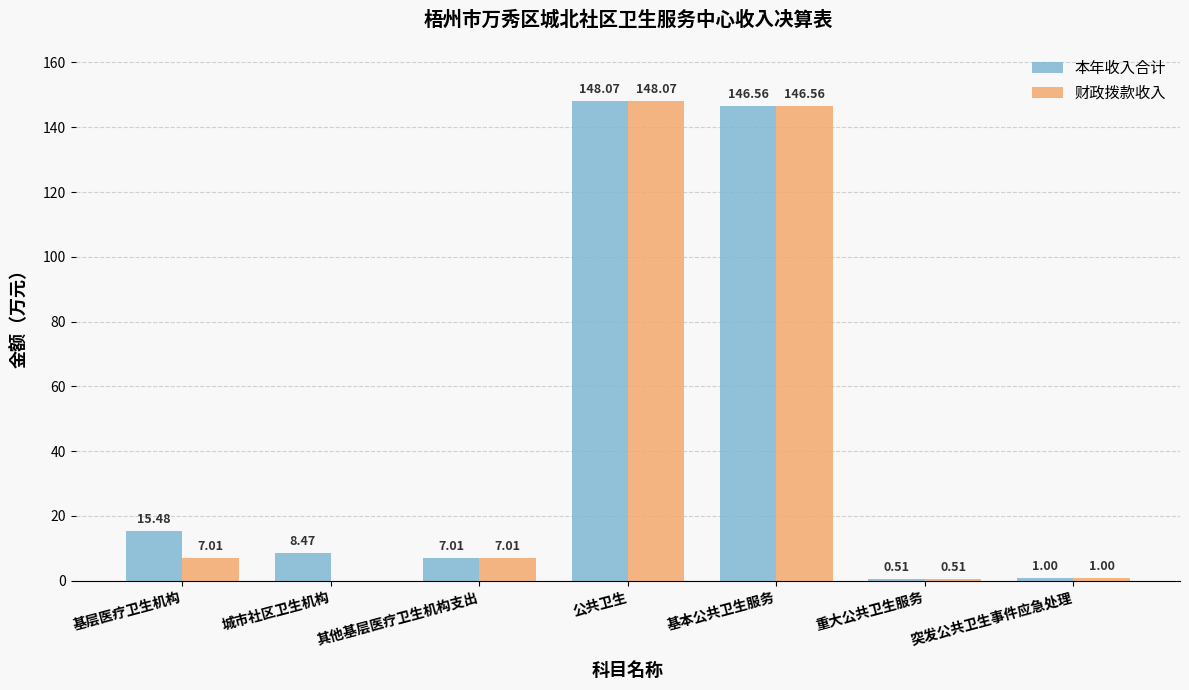

What is the sum of the 本年收入合计 values at 公共卫生 and 其他基层医疗卫生机构支出?

155.1